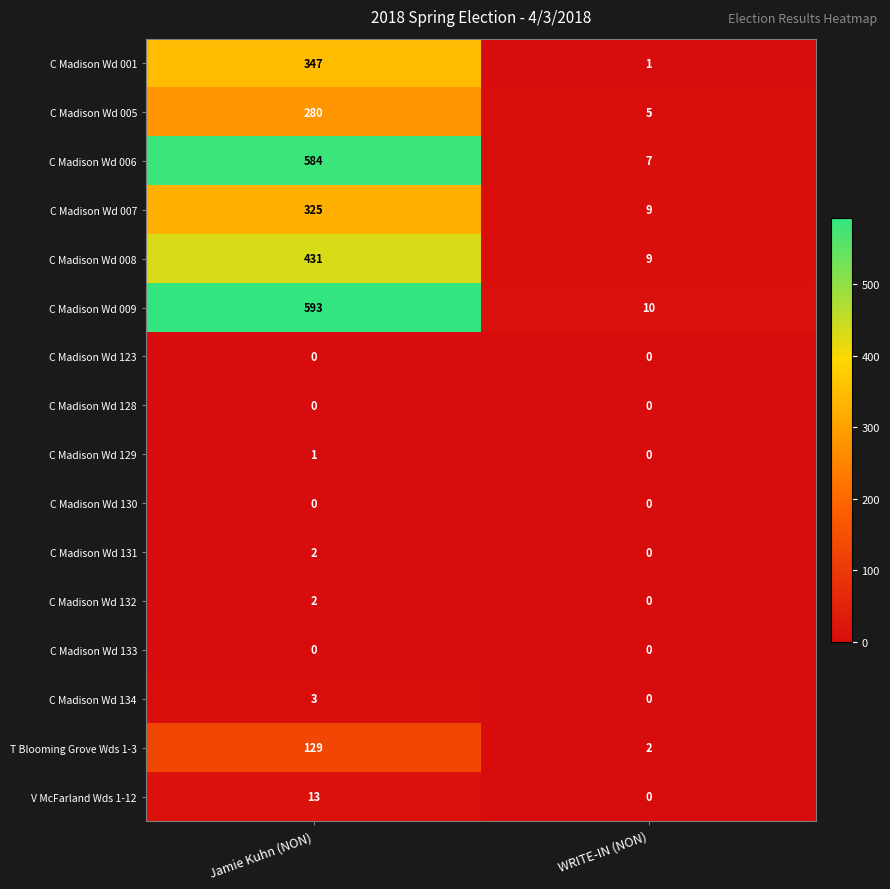

How many categories are shown in the chart?

2